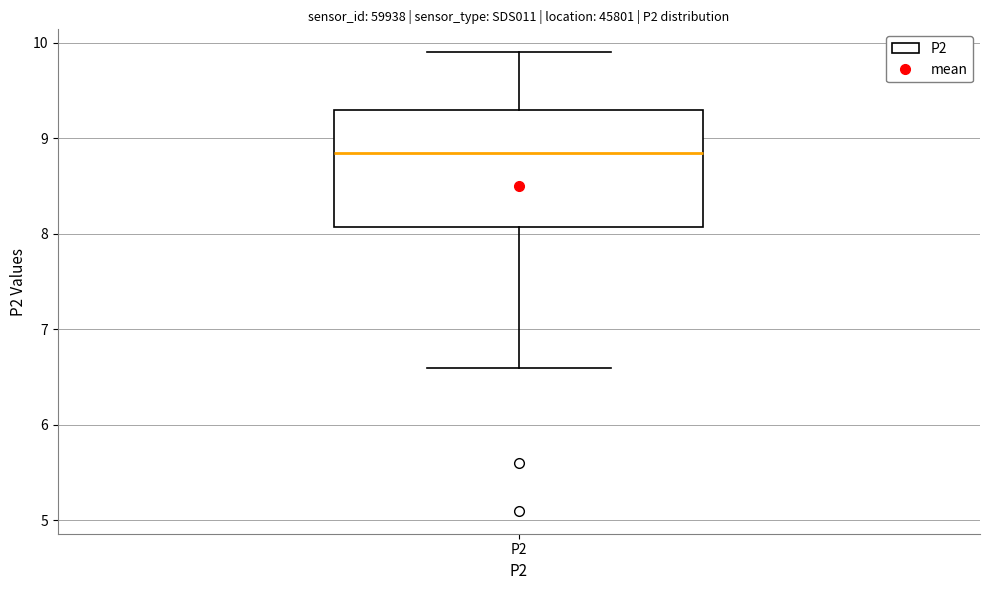

Read this box plot against the y-axis: the position of the median line, the range covered by the box, and the ends of both whiskers. The values are not printed on the chart, so give them approximately, as read against the axis.

median 8.9, box 8.1 to 9.3, whiskers 6.6 to 9.9